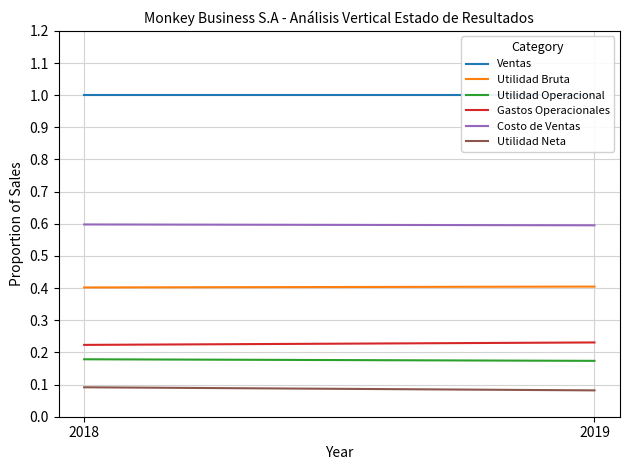

Is it true that Utilidad Operacional equals 0.2 at 2018?

True